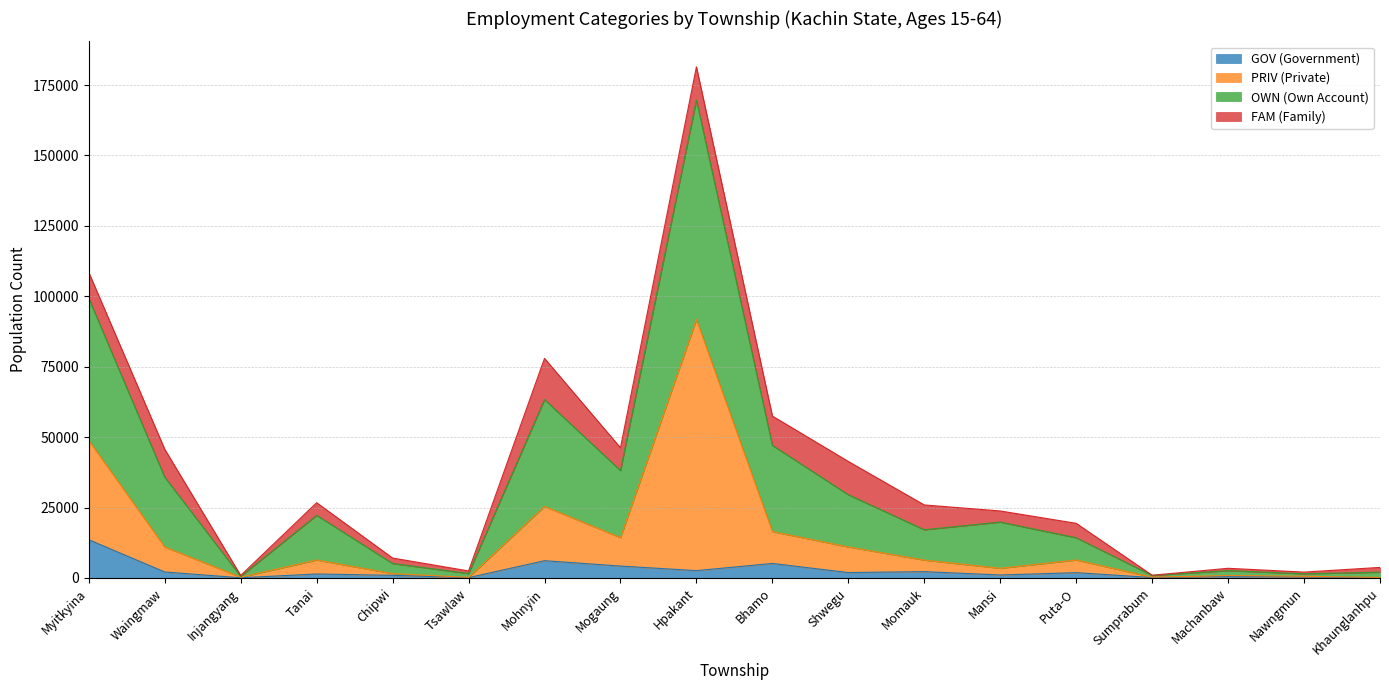

What is the label of the 11th point from the left?

Shwegu